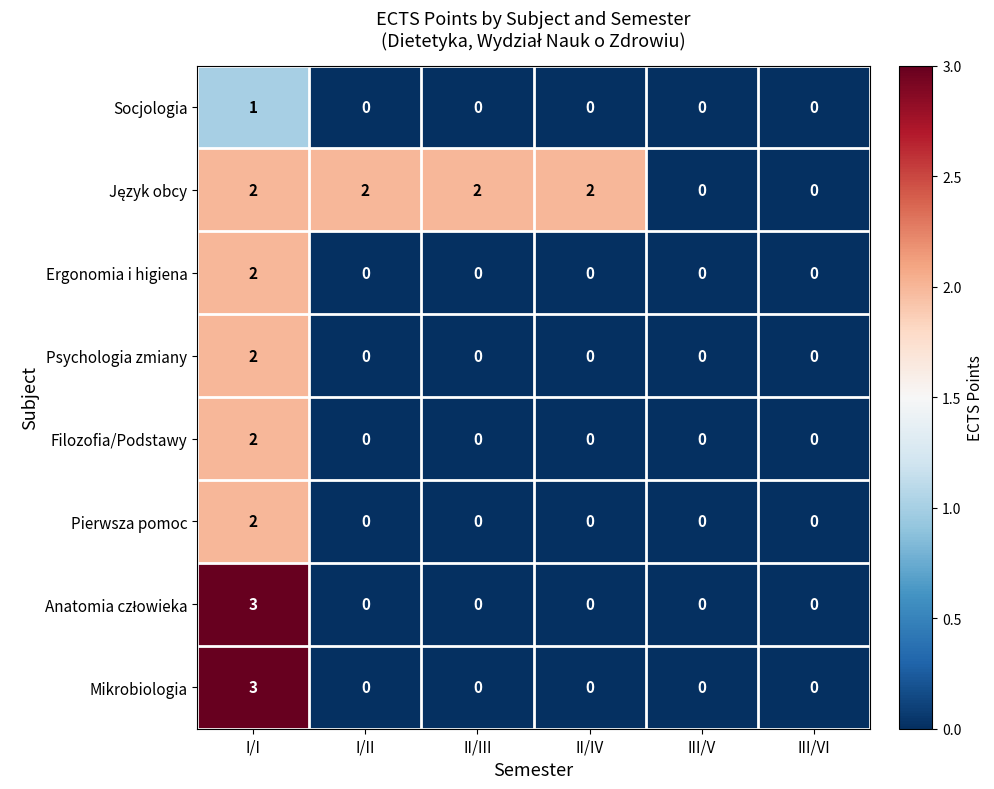

Which label corresponds to the largest value in the chart?

I/I